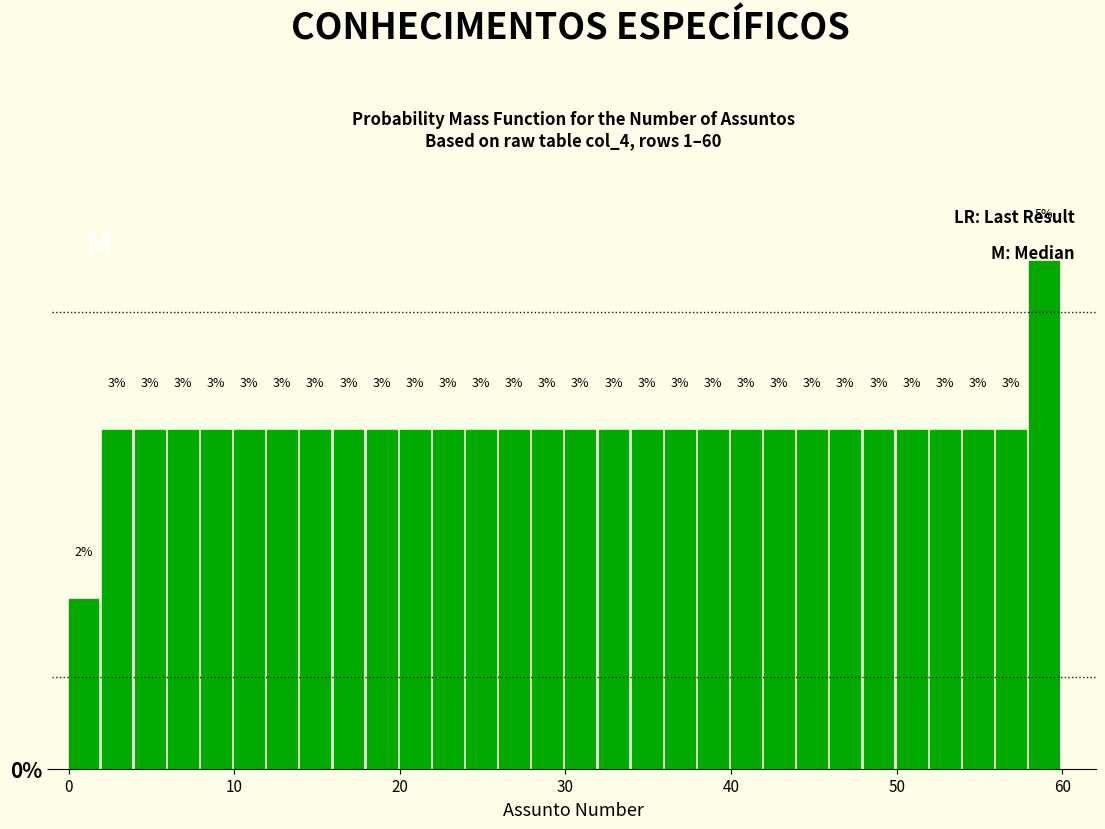

Read against the x-axis, roughly where is the centre of the tallest bar?

59